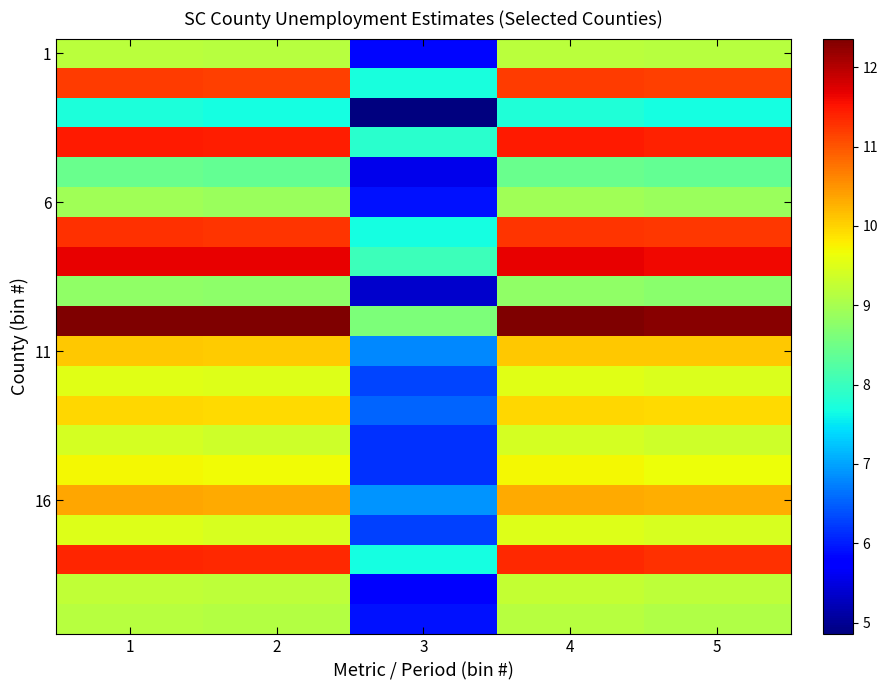

At which category does the chart reach its minimum across all series?

3